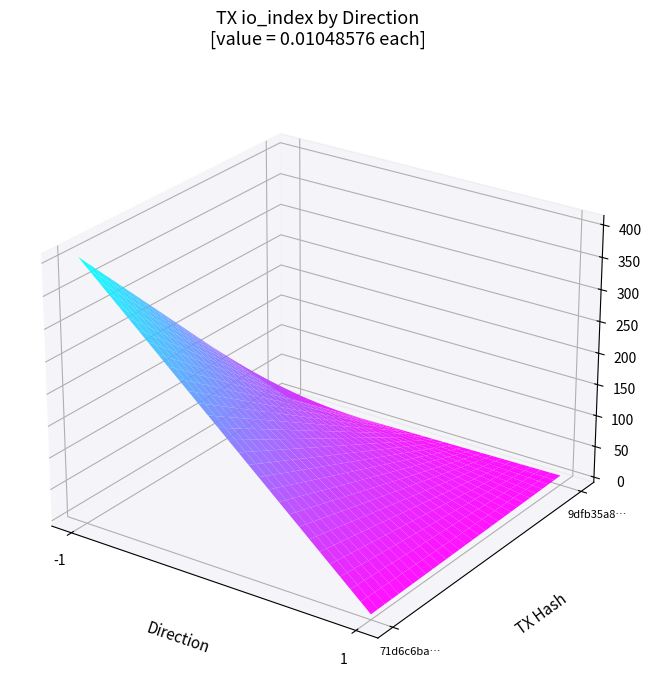

What is the difference between the highest and lowest values at direction?

2.0